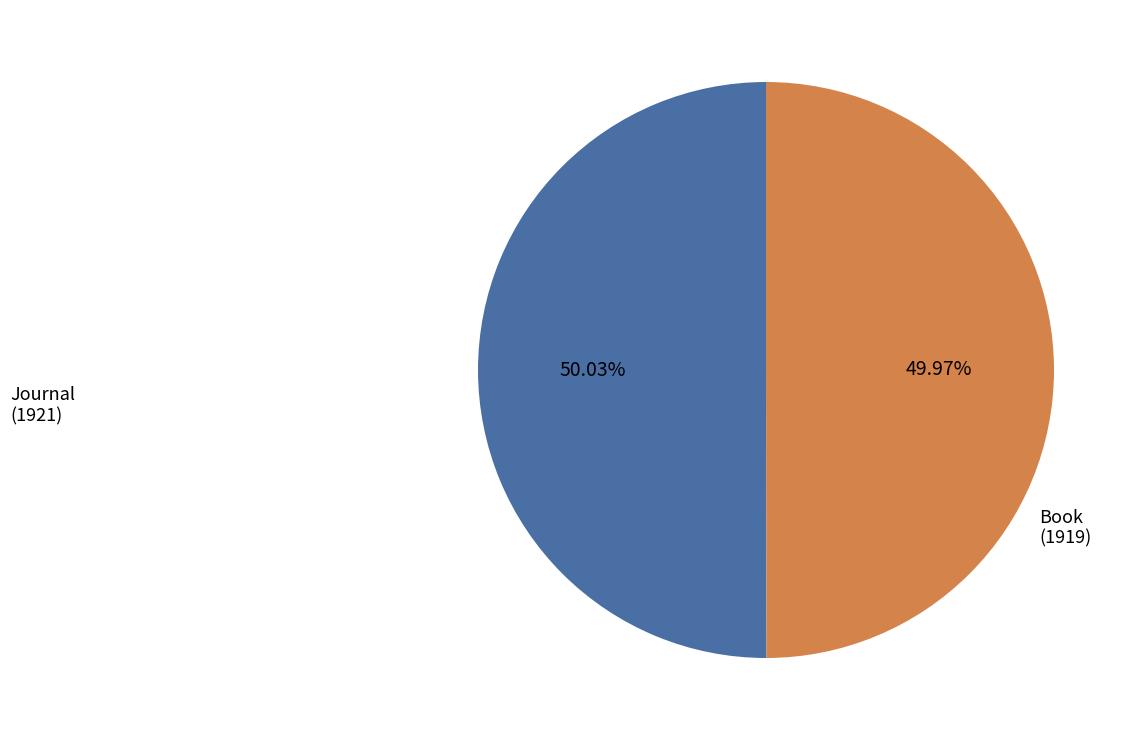

Is there a majority slice in this chart?

Yes